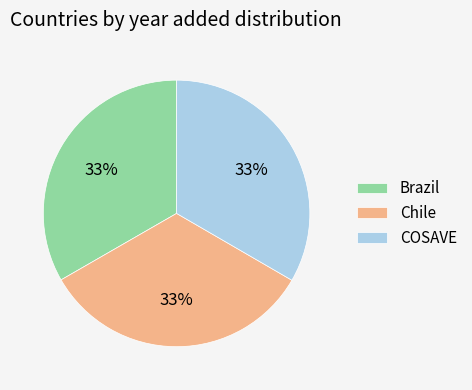

Is the sum of COSAVE and Brazil greater than half?

Yes